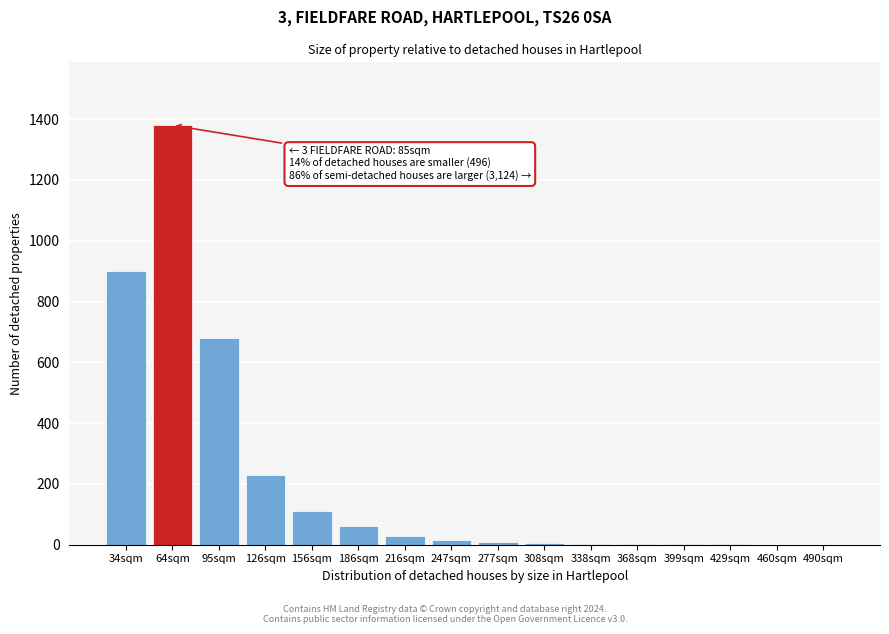

Between 186sqm and 490sqm, which is larger?

186sqm